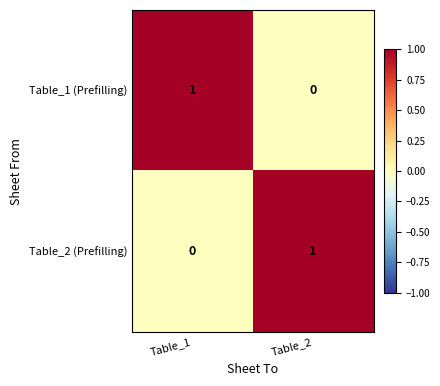

List the labels in order of Table_2 (Prefilling) value, largest first.

Table_2, Table_1